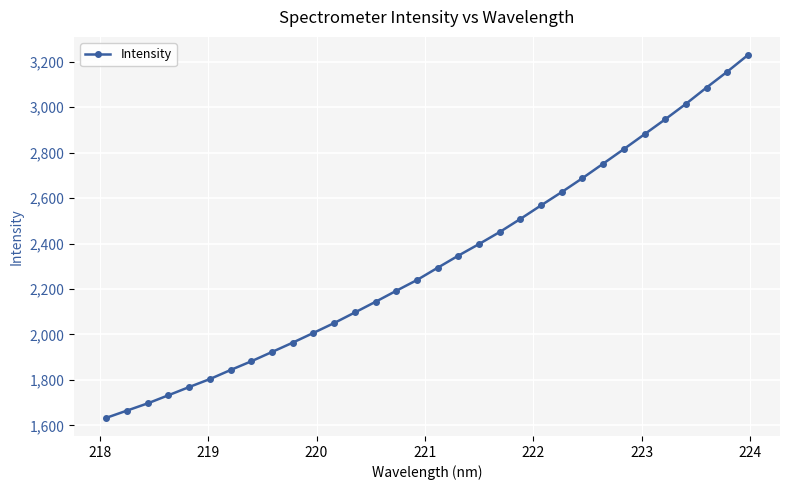

What is the minimum value shown in the chart?

1633.1